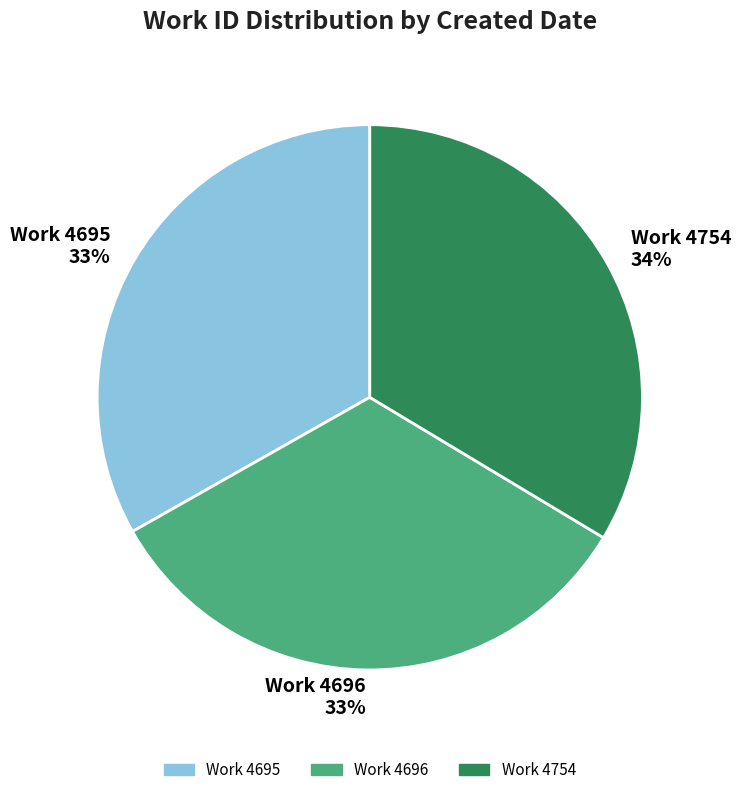

True or false: Work 4695 accounts for 43% of the total.

False